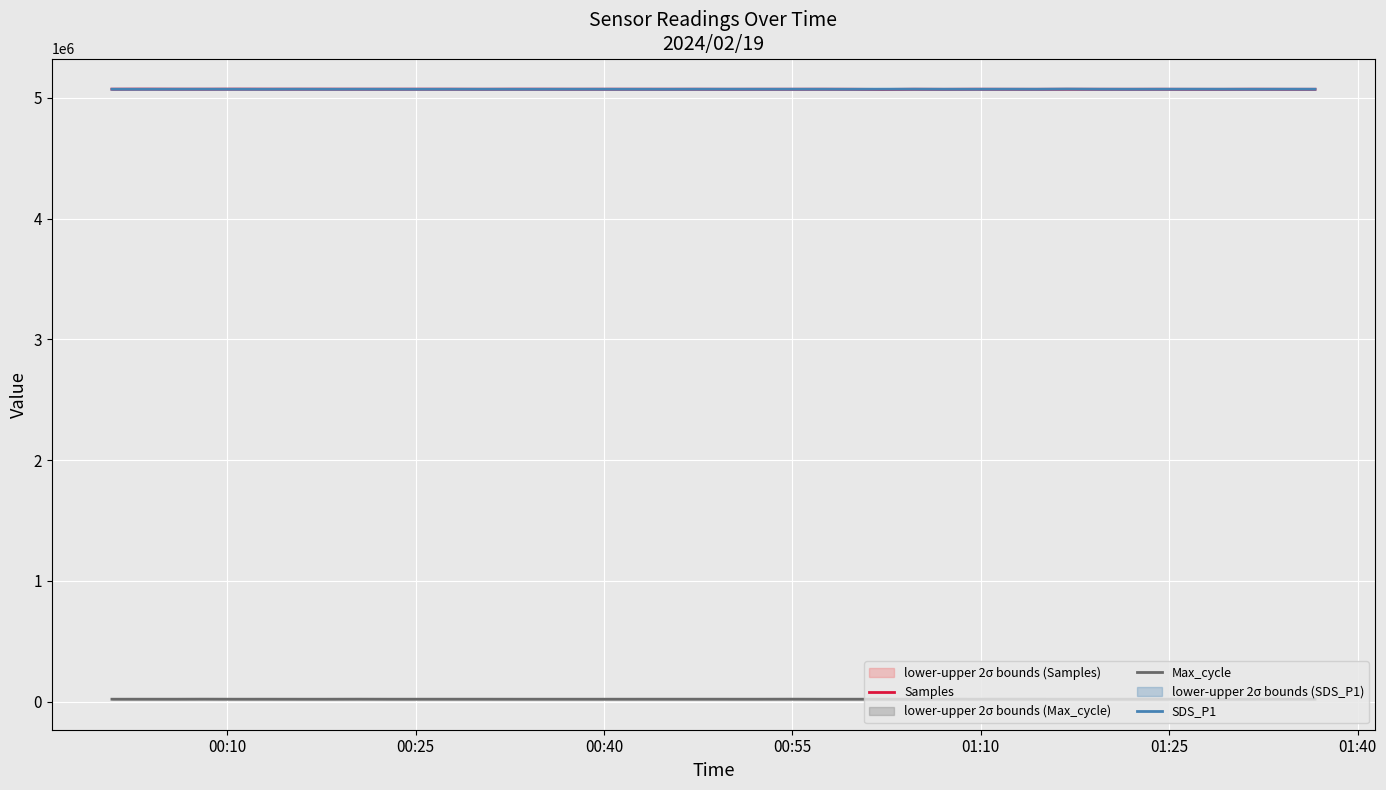

True or false: SDS_P1 and Max_cycle cross at least once.

False